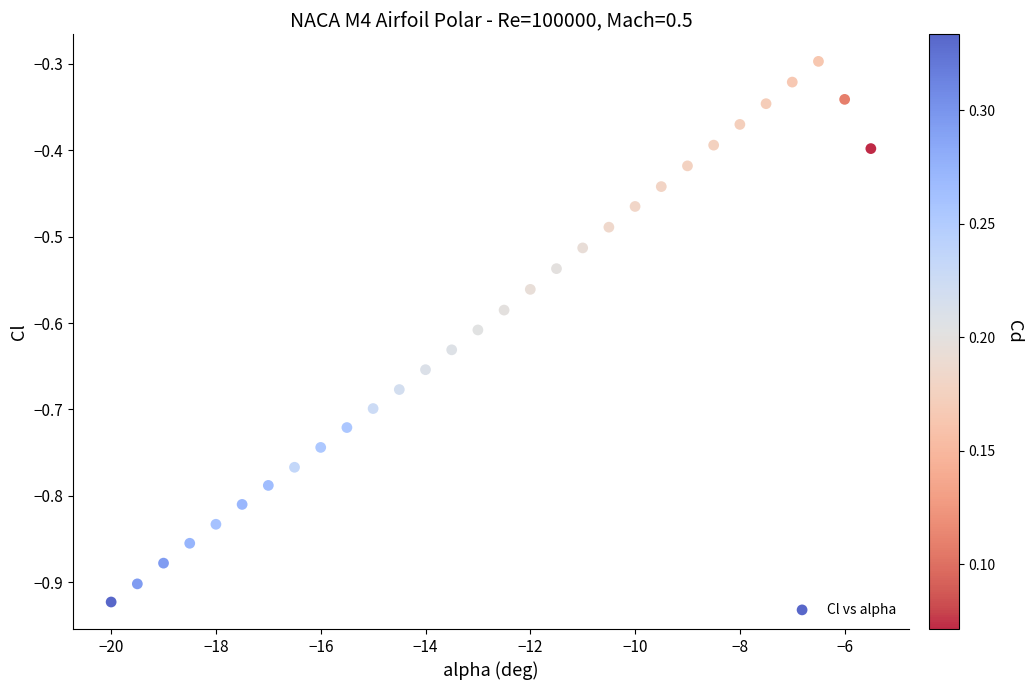

What is the range of Y values (max minus min)?

0.6